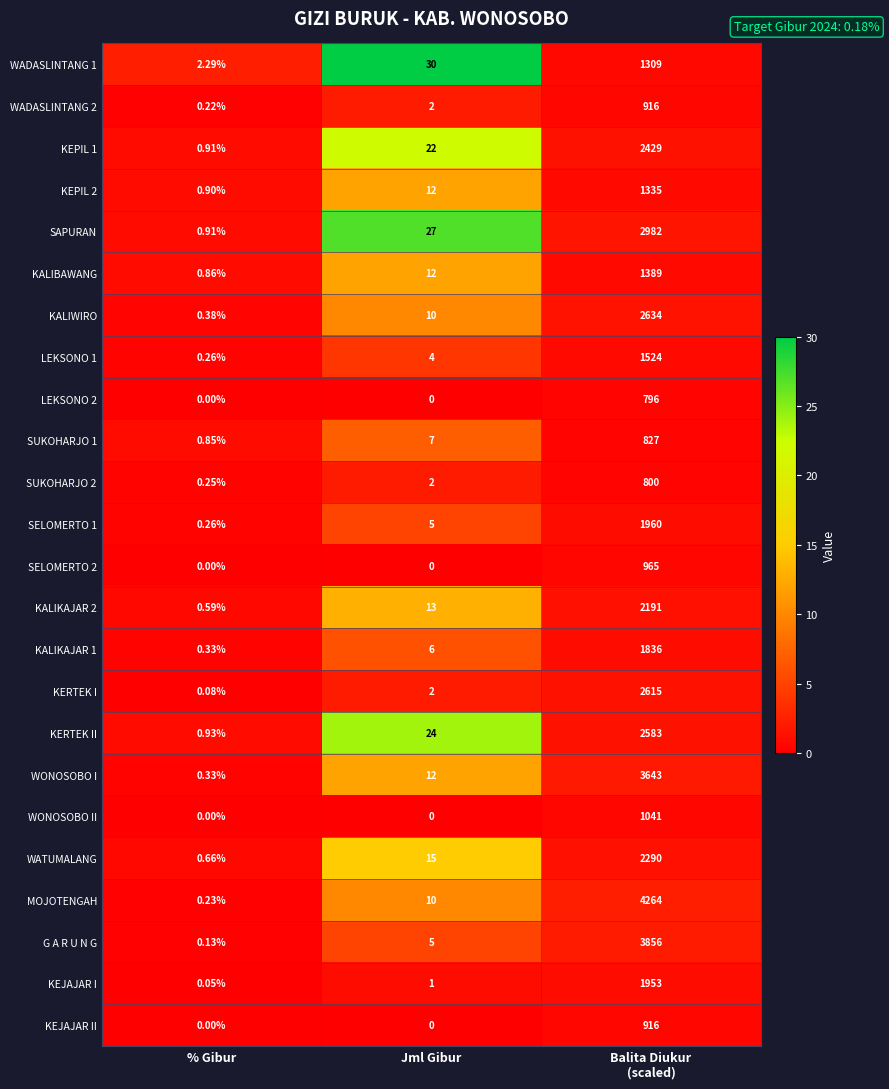

What is the spread (max minus min) of values at % Gibur?

2.3